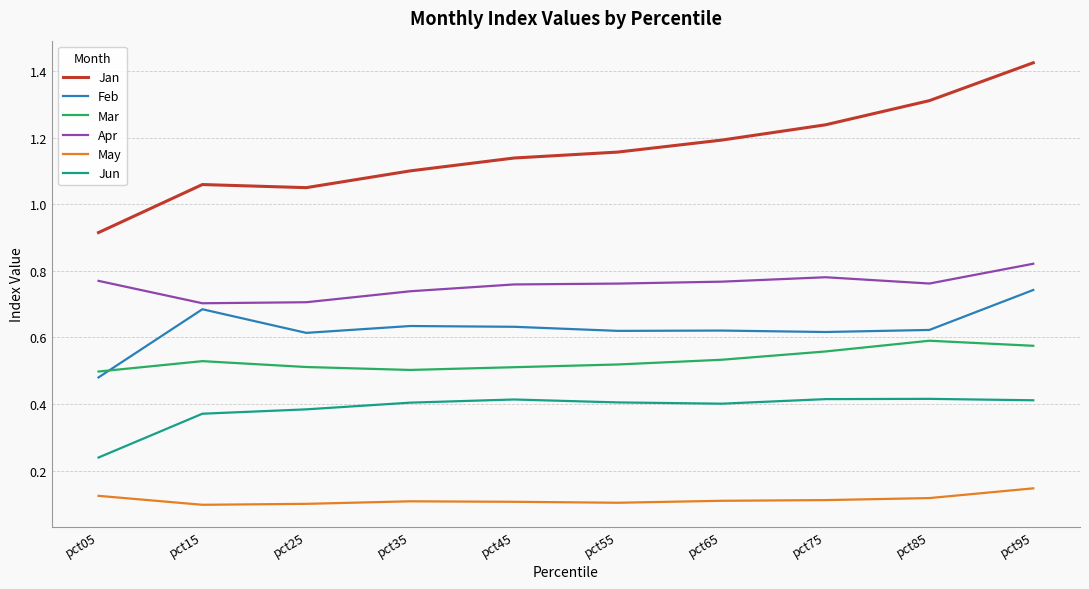

What is the total value across all series at pct65?

3.6